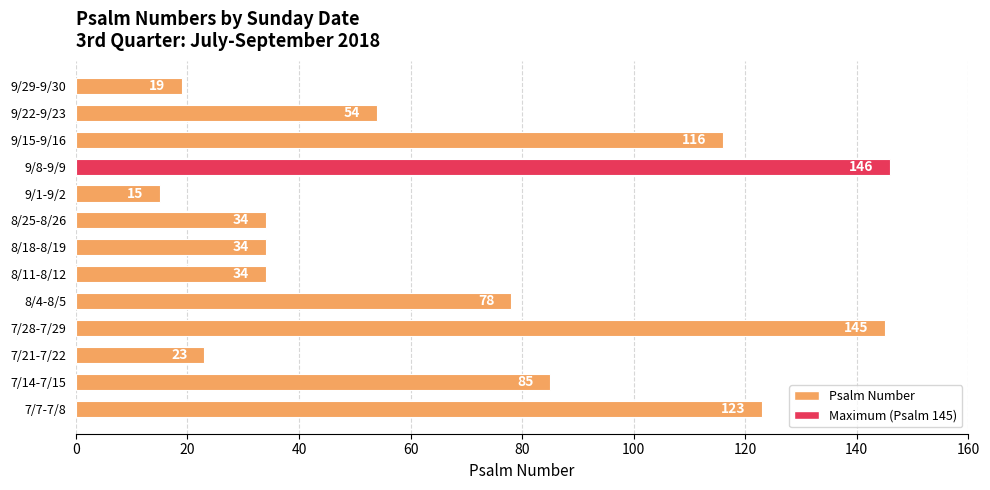

Between 9/8-9/9 and 7/21-7/22, which is larger?

9/8-9/9